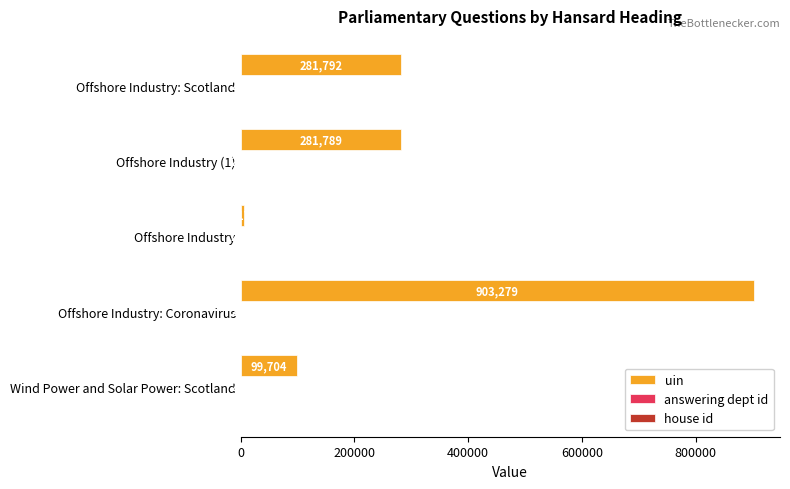

What is the sum of all uin values?

1572741